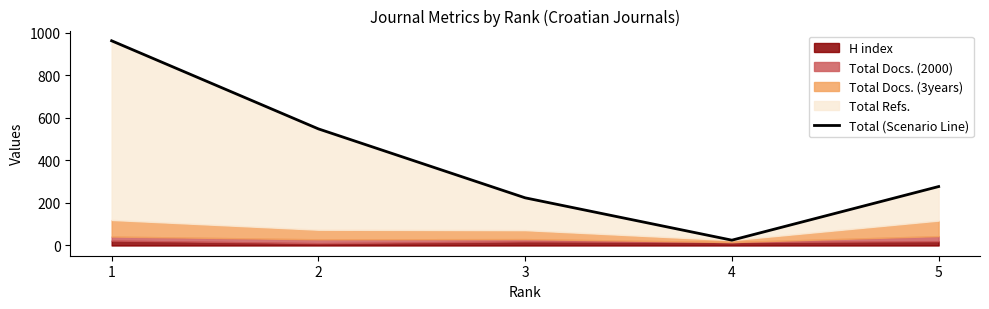

What is the greatest value displayed?

962